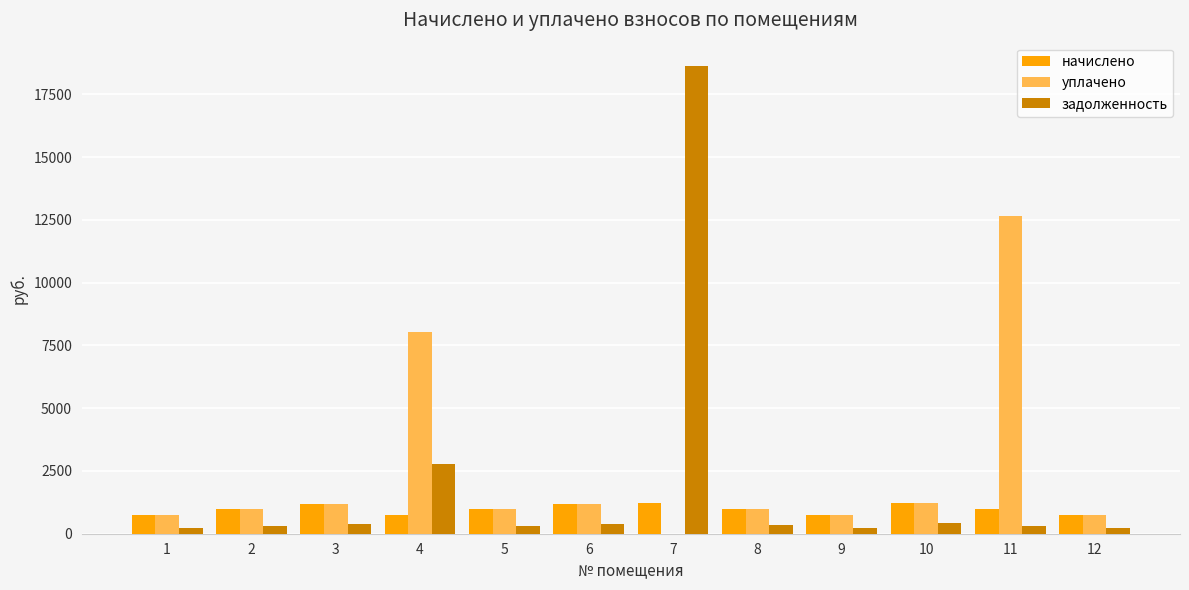

At which category is the sum across all series the highest?

7